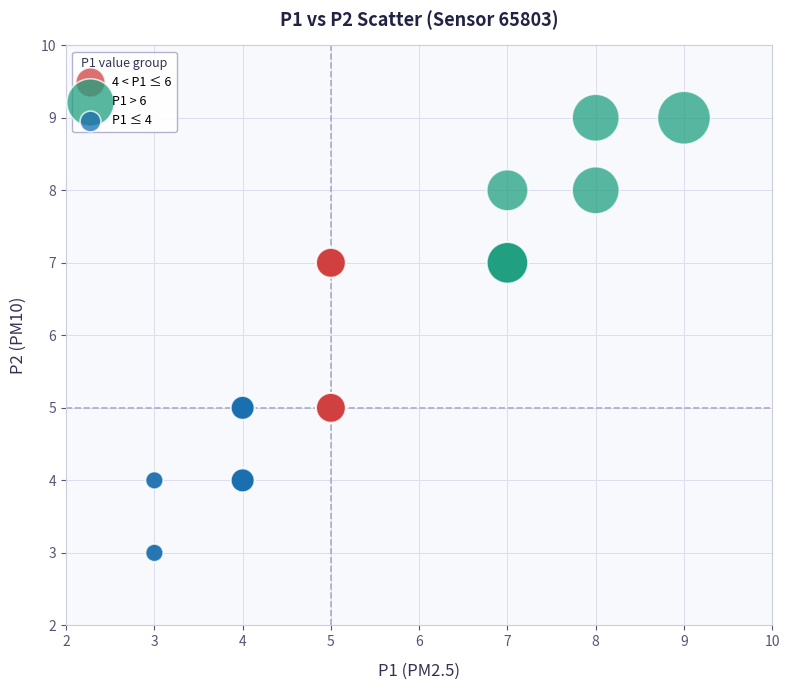

What are all the series names shown in the legend?

4 < P1 ≤ 6, P1 > 6, P1 ≤ 4